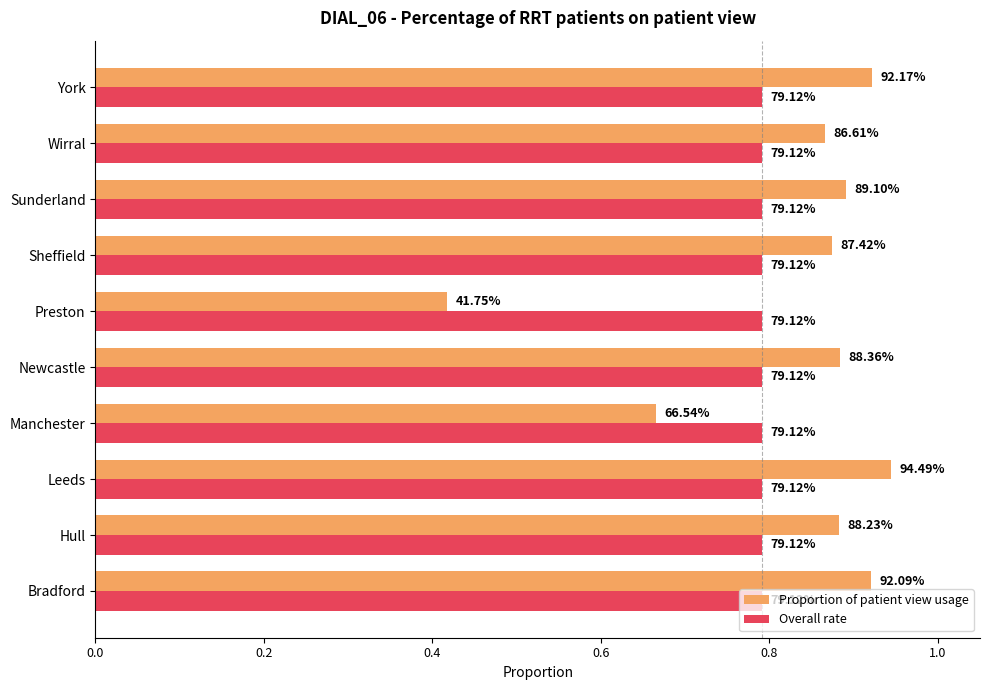

What are all the series names shown in the legend?

Proportion of patient view usage, Overall rate